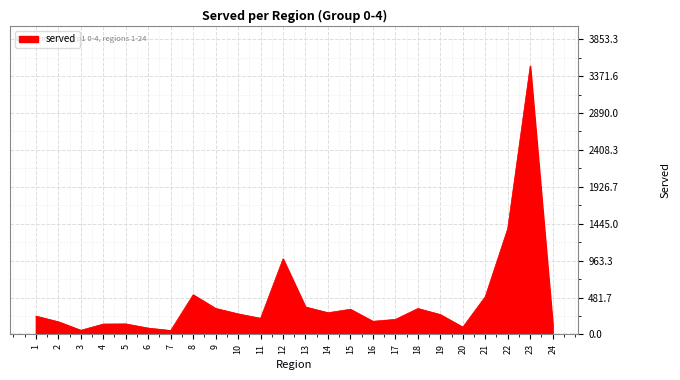

What is the maximum value shown in the chart?

3503